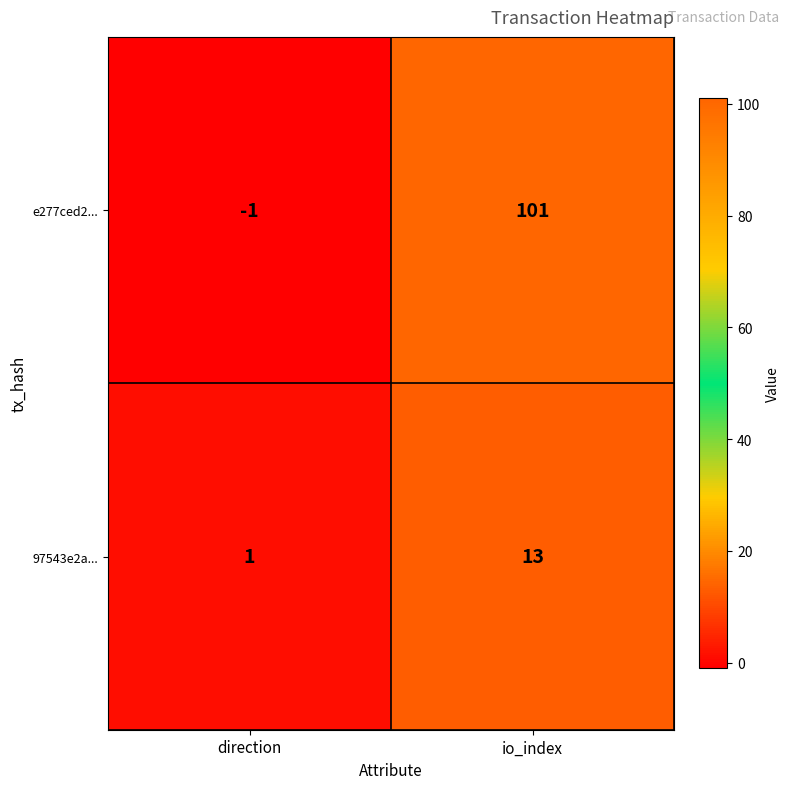

List the series in order of their overall mean, highest first.

e277ced2..., 97543e2a...